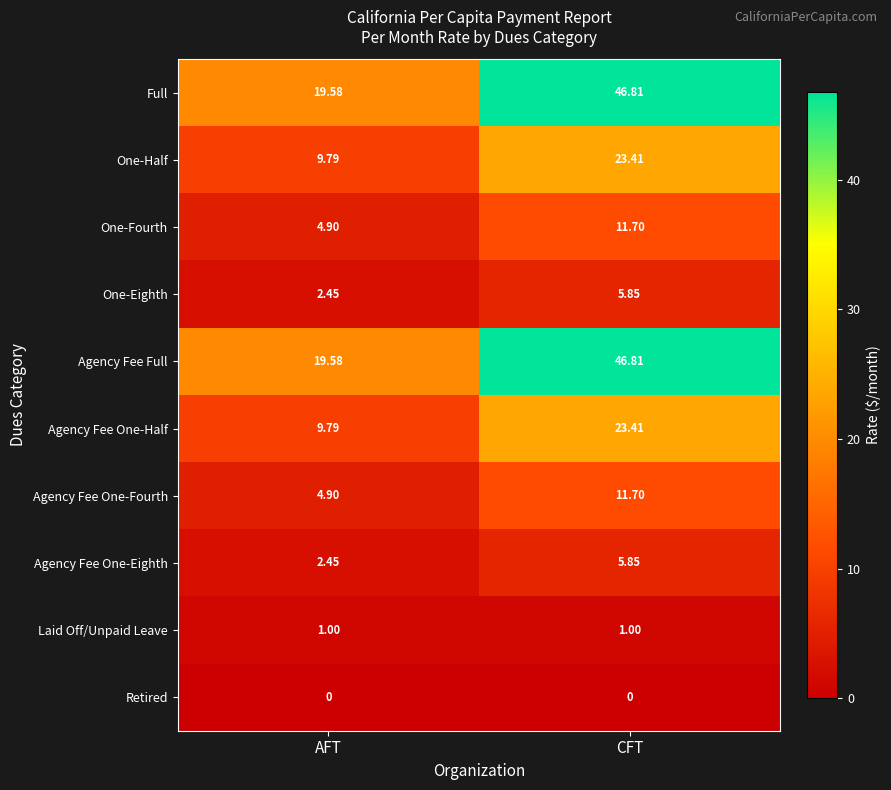

At which category is the sum across all series the highest?

CFT